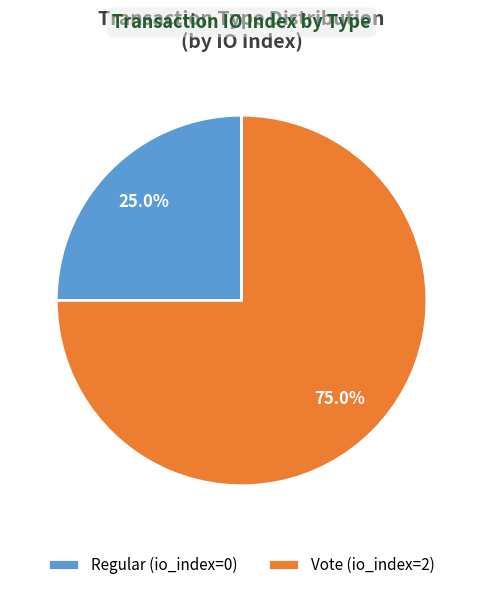

To the nearest percent, what is the average slice percentage?

50%